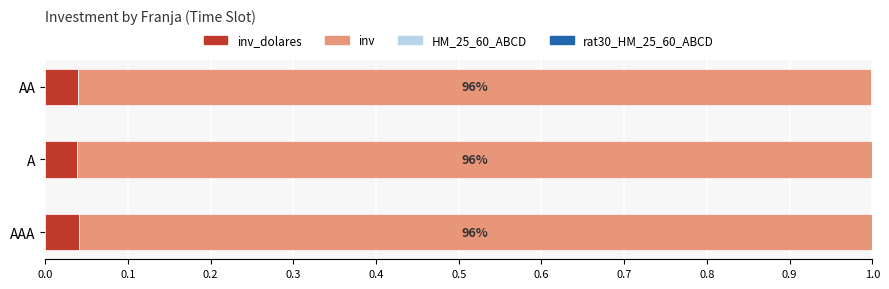

Count the number of categories in the chart.

3